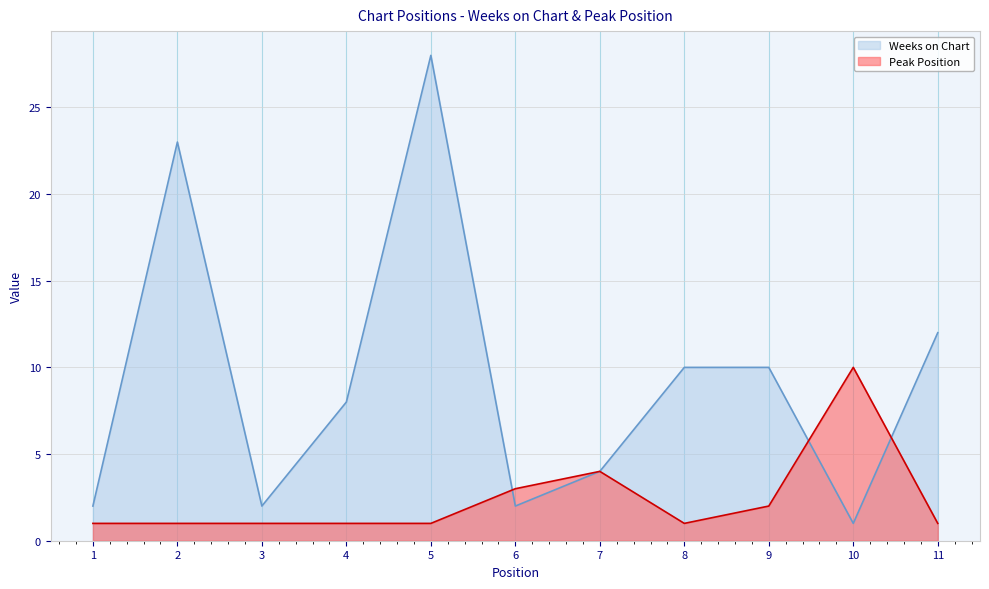

Is it true that Peak Position equals 1 at 2?

True